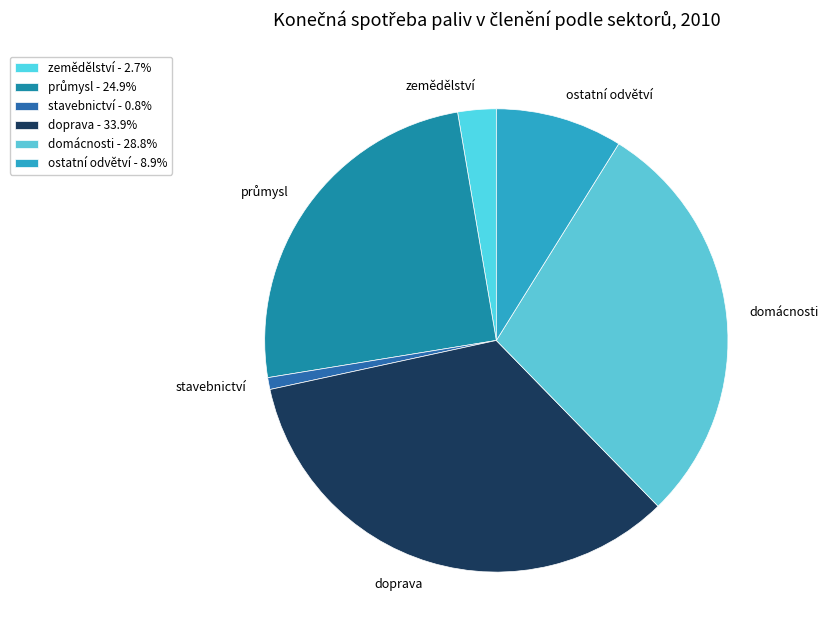

What percentage do doprava and domácnosti together represent?

62.7%